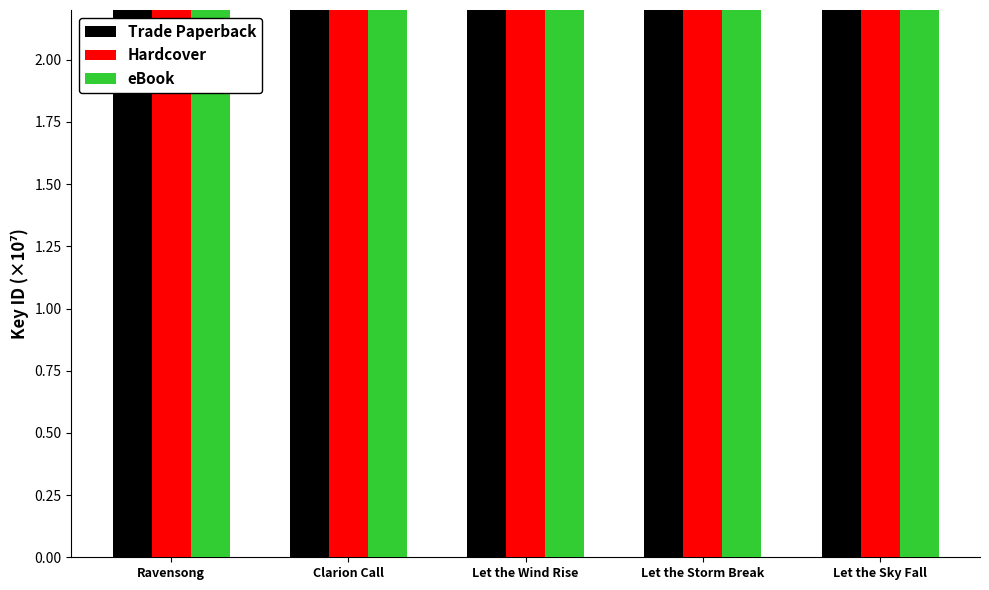

Which series changed the most between Let the Storm Break and Let the Sky Fall?

Trade Paperback